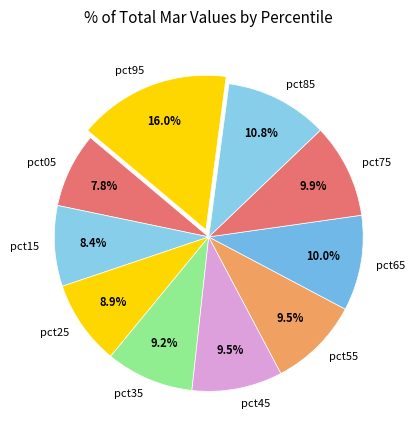

Which slice is the smallest?

pct05